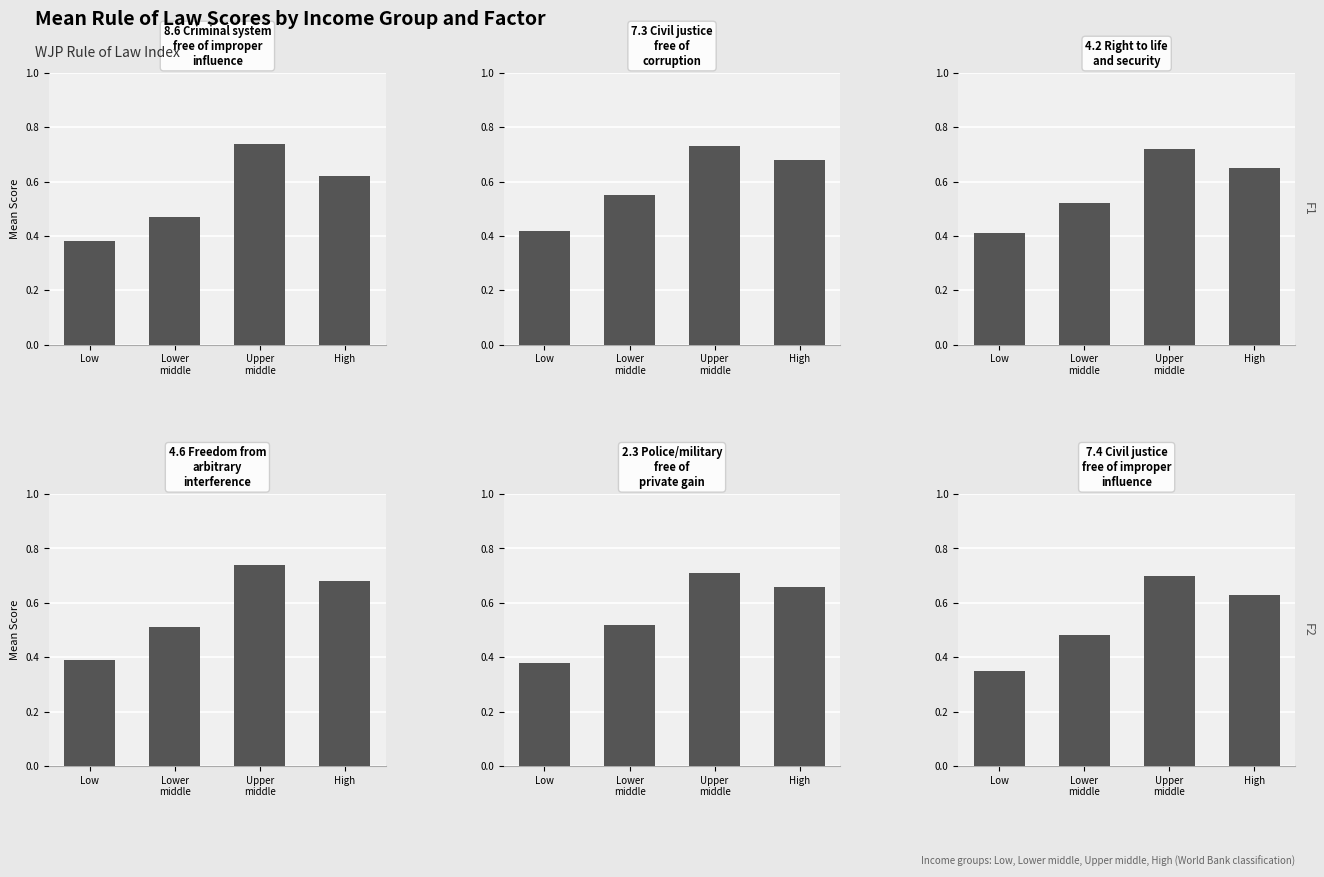

Reading left to right, list all the values displayed in this chart.

8.6 Criminal system free of improper influence: 0.4	0.5	0.7	0.6
7.3 Civil justice free of corruption: 0.4	0.6	0.7	0.7
4.2 Right to life and security: 0.4	0.5	0.7	0.7
4.6 Freedom from arbitrary interference: 0.4	0.5	0.7	0.7
2.3 Police/military free of private gain: 0.4	0.5	0.7	0.7
7.4 Civil justice free of improper influence: 0.3	0.5	0.7	0.6